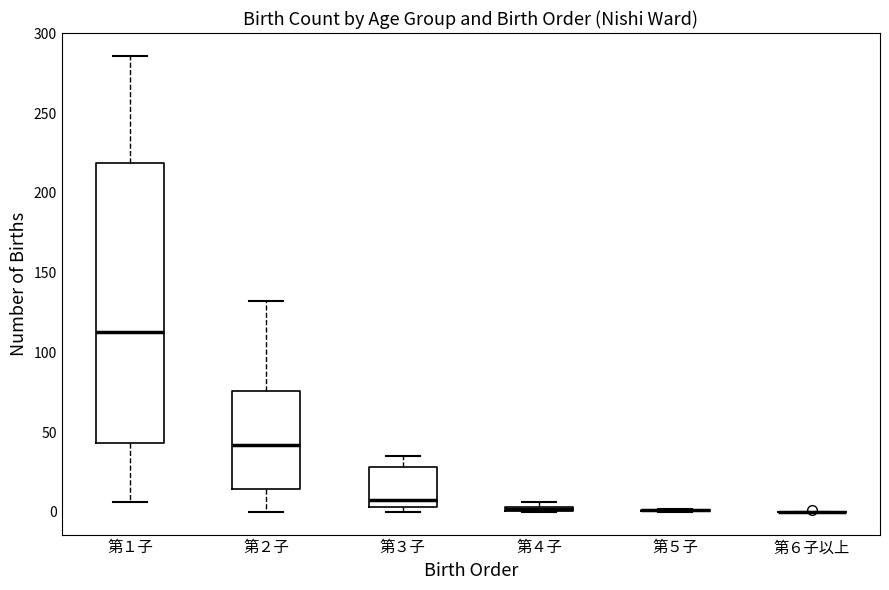

Comparing the boxes themselves (not the whiskers), which one is the tallest?

第１子